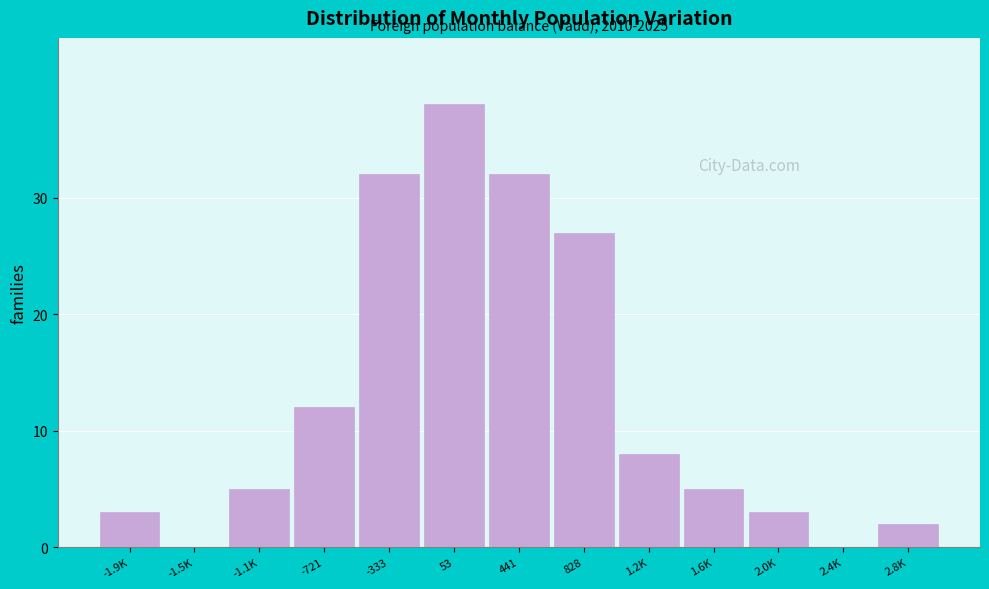

At which category does the chart reach its peak across all series?

53